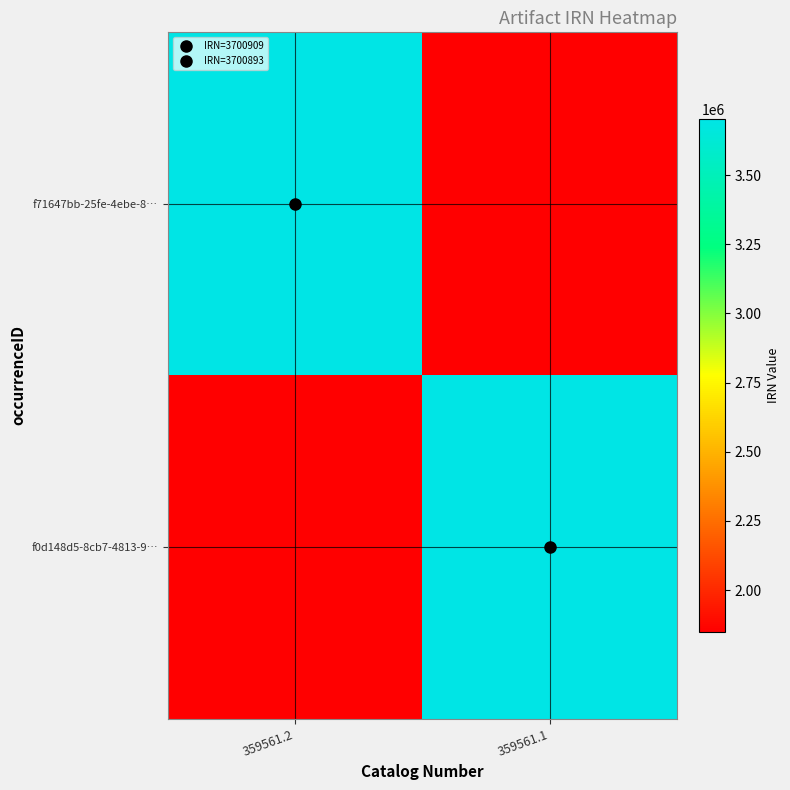

At which category is the sum across all series the highest?

359561.2